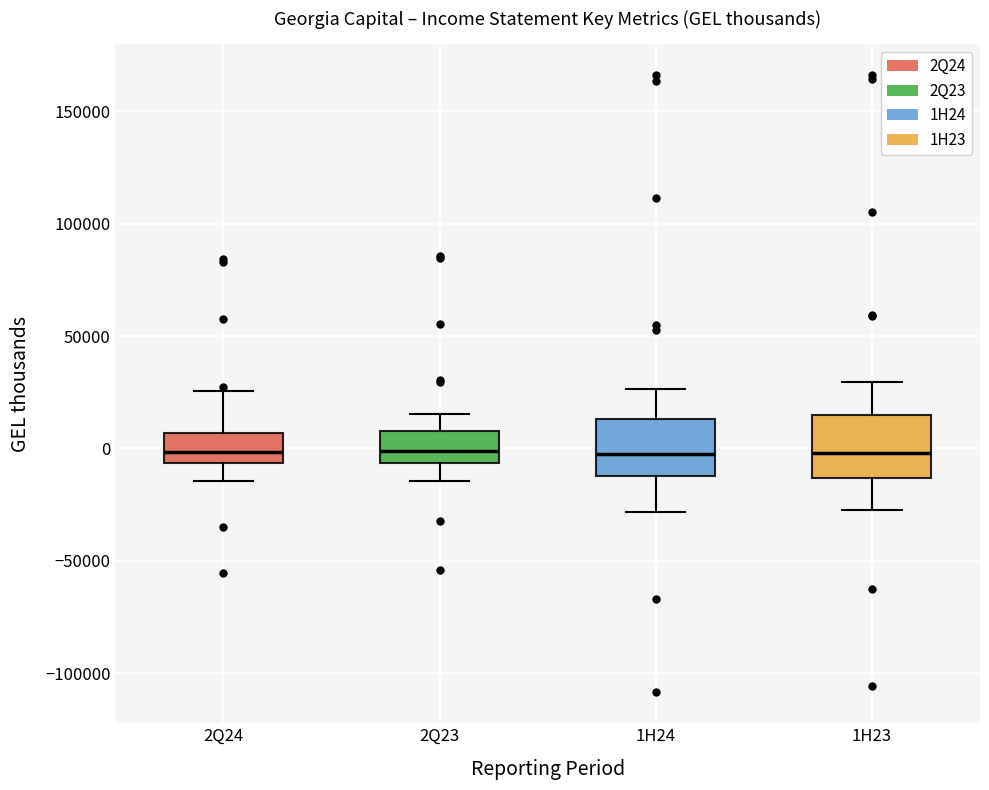

Reading left to right, read every box against the y-axis: the position of its median line, the range the box covers, and the ends of its whiskers. The values are not printed on the chart, so give them approximately, as read against the axis.

2Q24: median 0, box -5000 to 5000, whiskers -15000 to 25000
2Q23: median 0, box -5000 to 10000, whiskers -15000 to 15000
1H24: median -5000, box -10000 to 15000, whiskers -30000 to 25000
1H23: median 0, box -15000 to 15000, whiskers -30000 to 30000